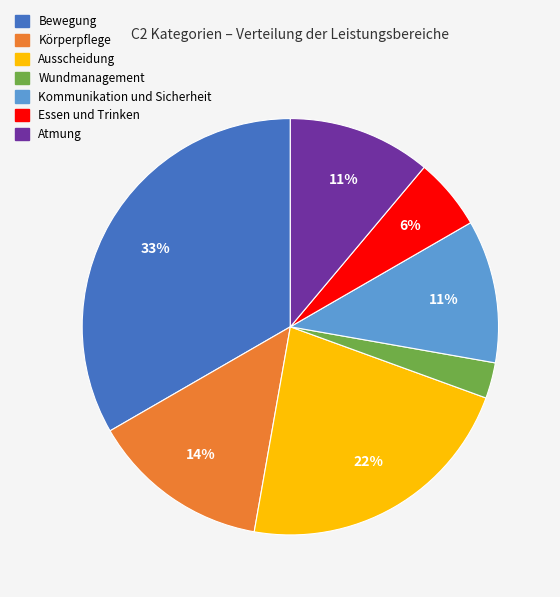

Which slice is the smallest?

Wundmanagement